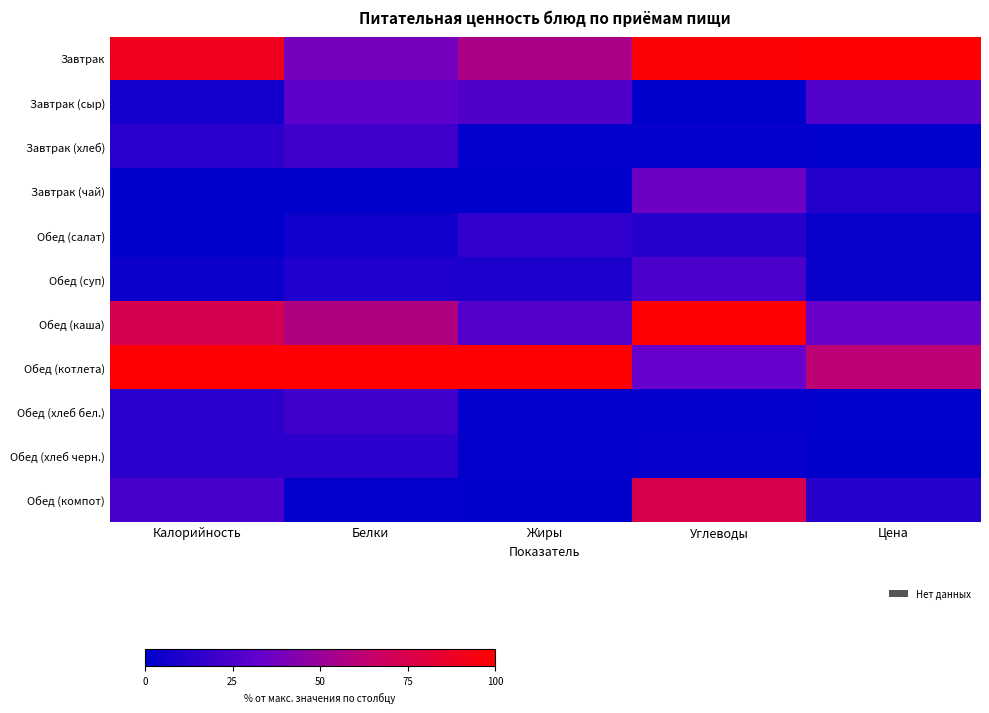

Which category has the highest value across all series?

Цена